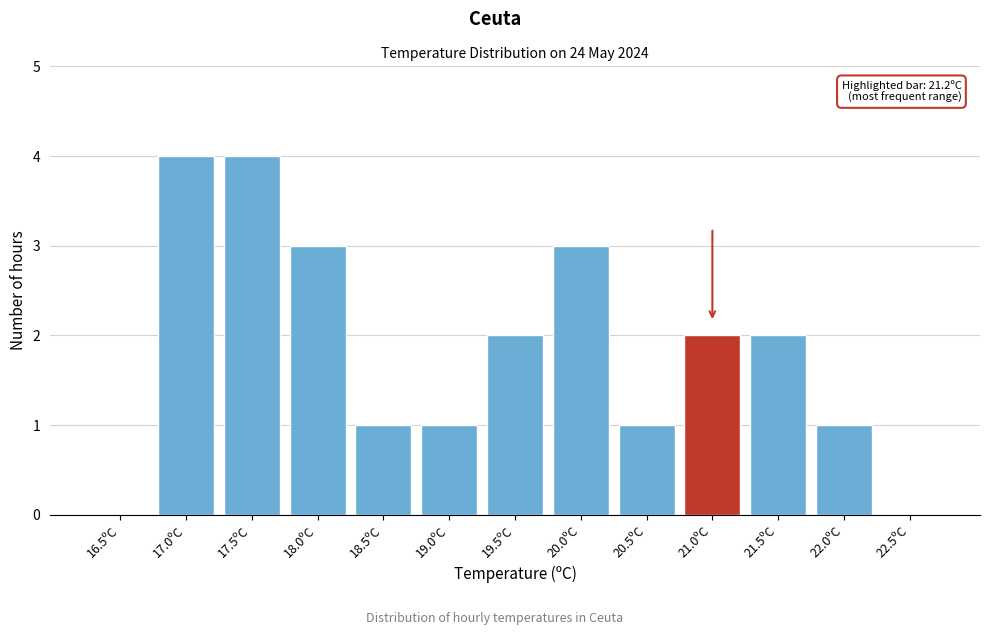

Reading left to right, transcribe all the data shown in this chart.

16.5ºC=0	17.0ºC=4	17.5ºC=4	18.0ºC=3	18.5ºC=1	19.0ºC=1	19.5ºC=2	20.0ºC=3	20.5ºC=1	21.0ºC=2	21.5ºC=2	22.0ºC=1	22.5ºC=0